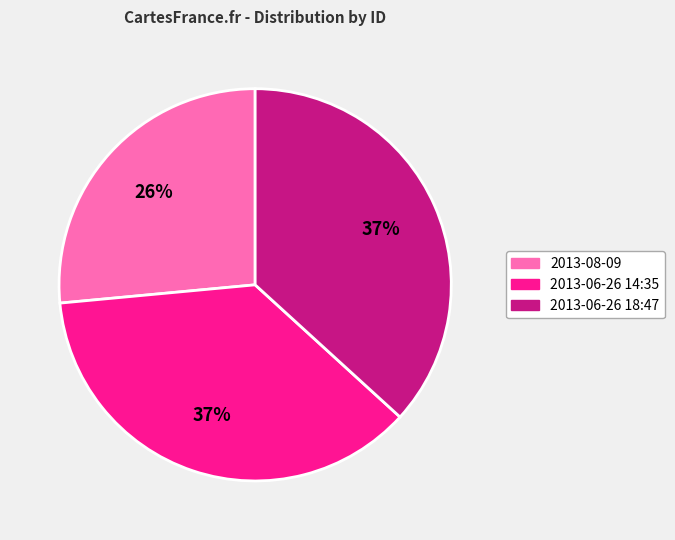

Is there any slice that represents more than half of the pie?

No